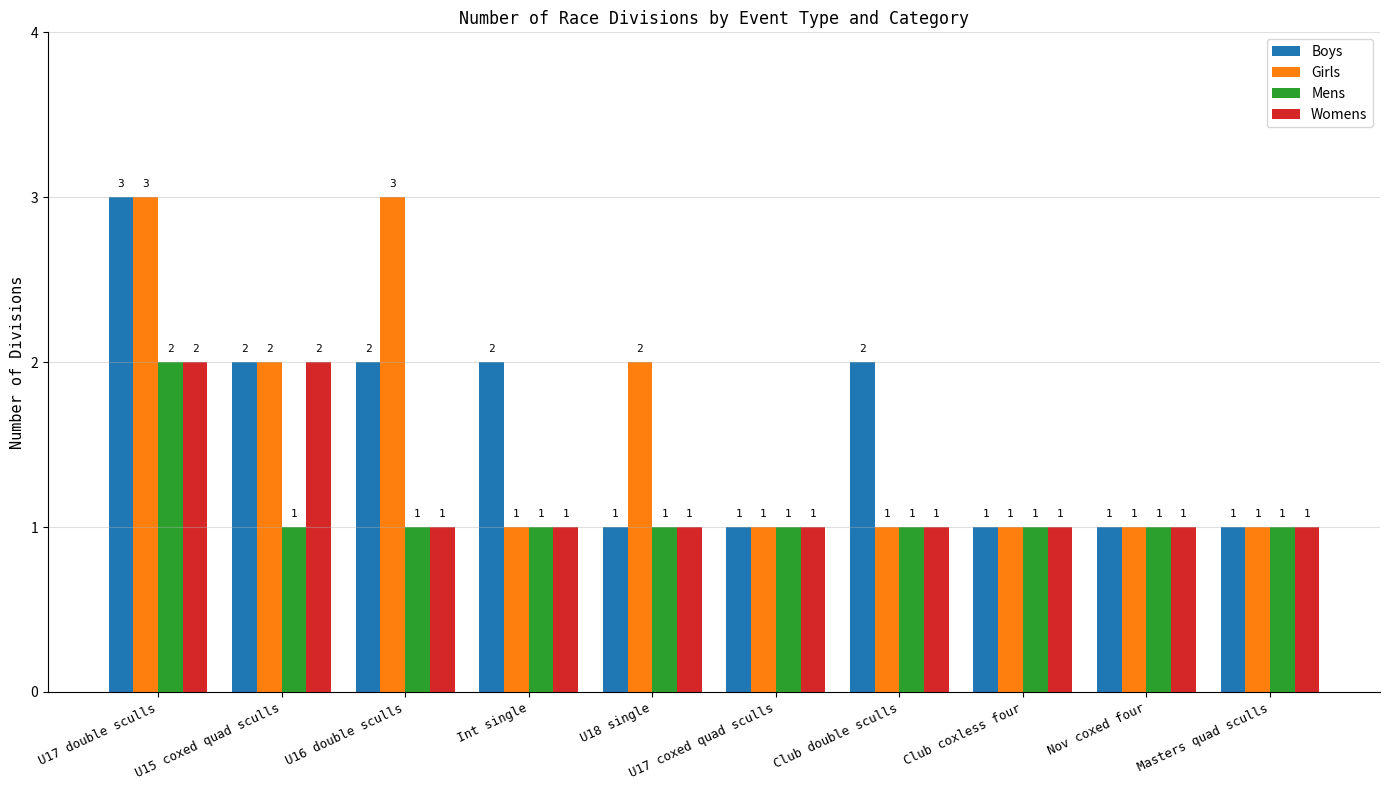

What value does the Mens series have at Club coxless four?

1